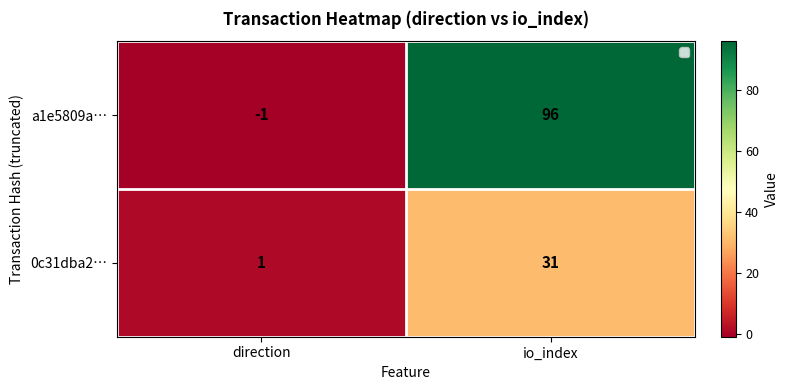

Which series has the largest total across all categories?

a1e5809a…